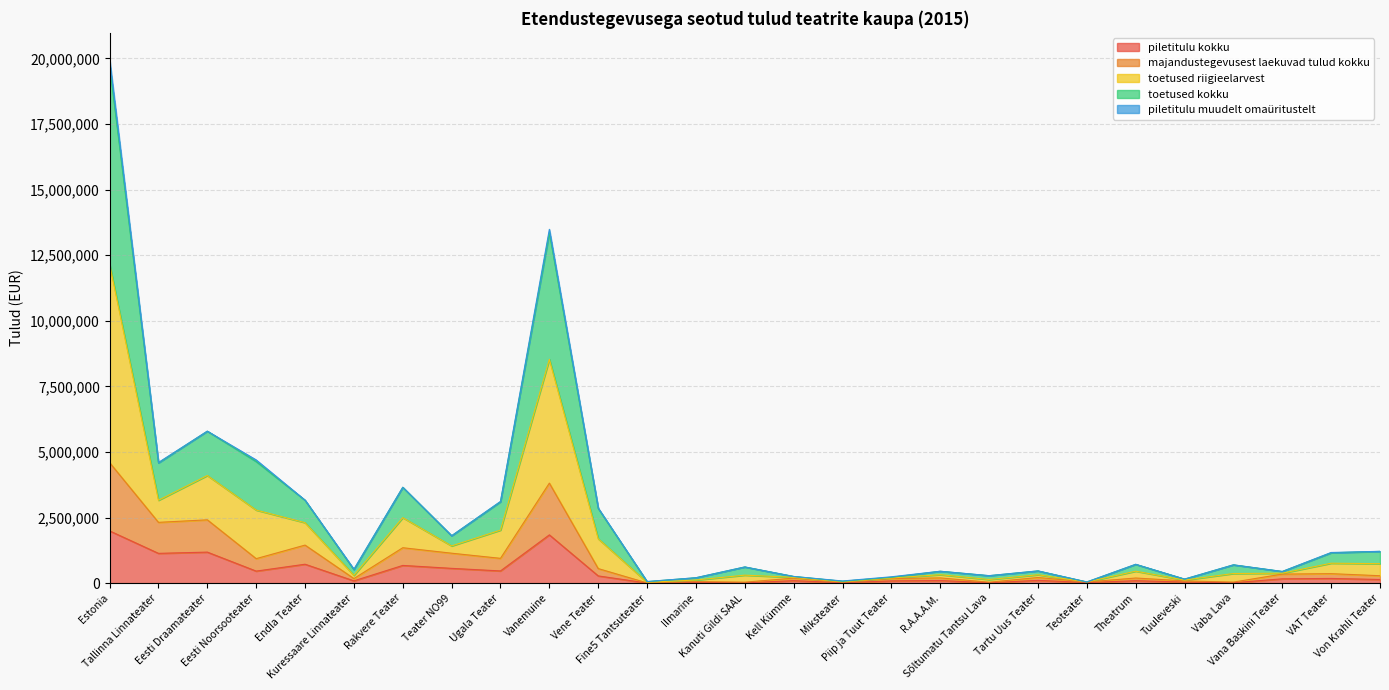

Which series has the largest range (max minus min)?

toetused riigieelarvest